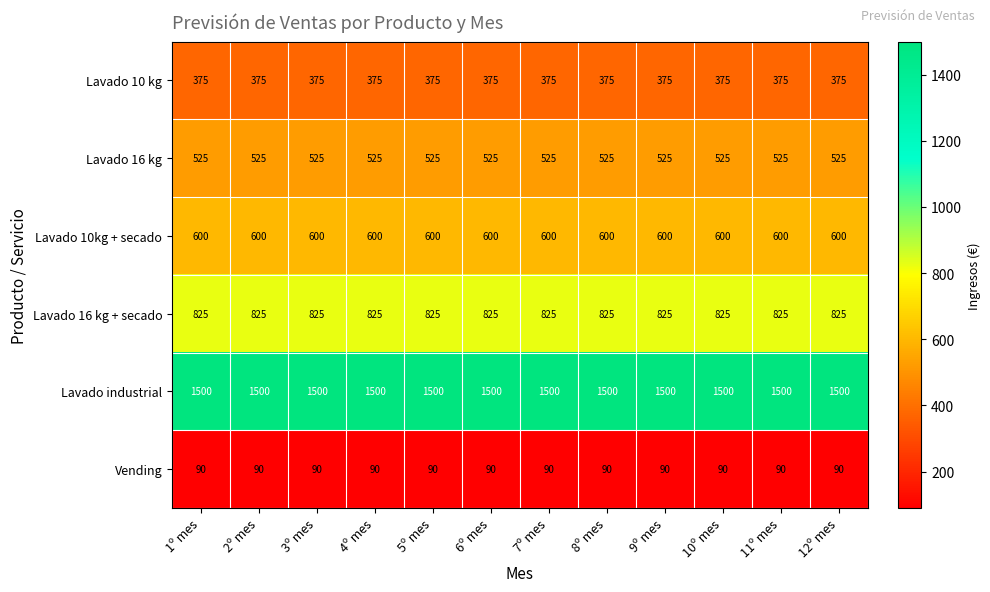

The value of Lavado 16 kg + secado at 7º mes is 425. True or false?

False